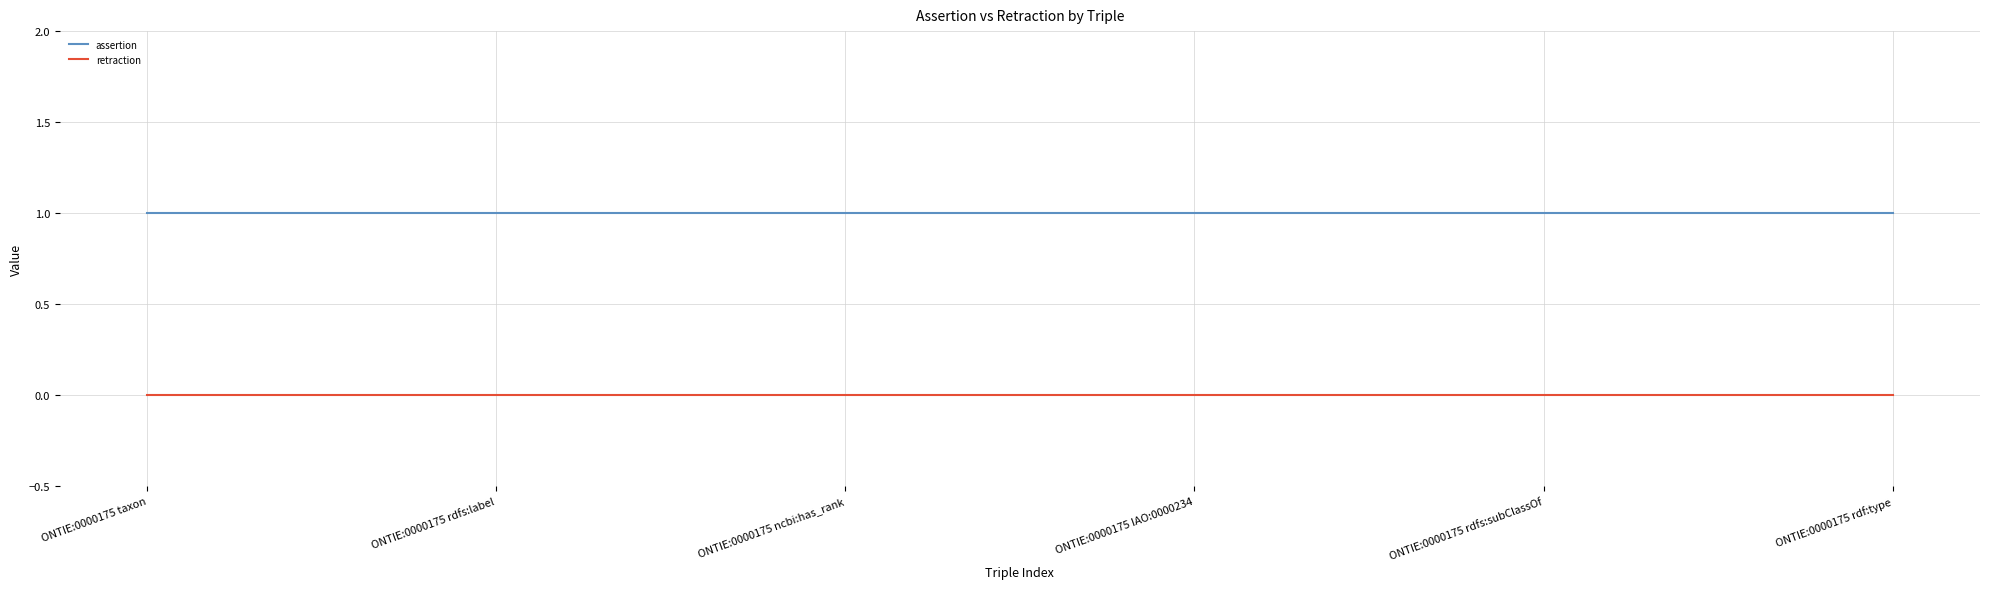

True or false: retraction and assertion intersect in this chart.

False